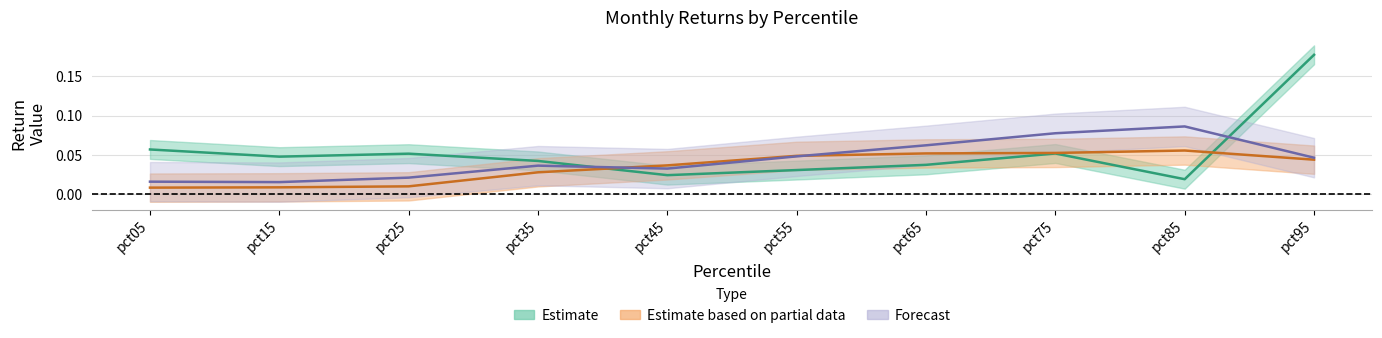

What is the average value of the Jan series?

0.1